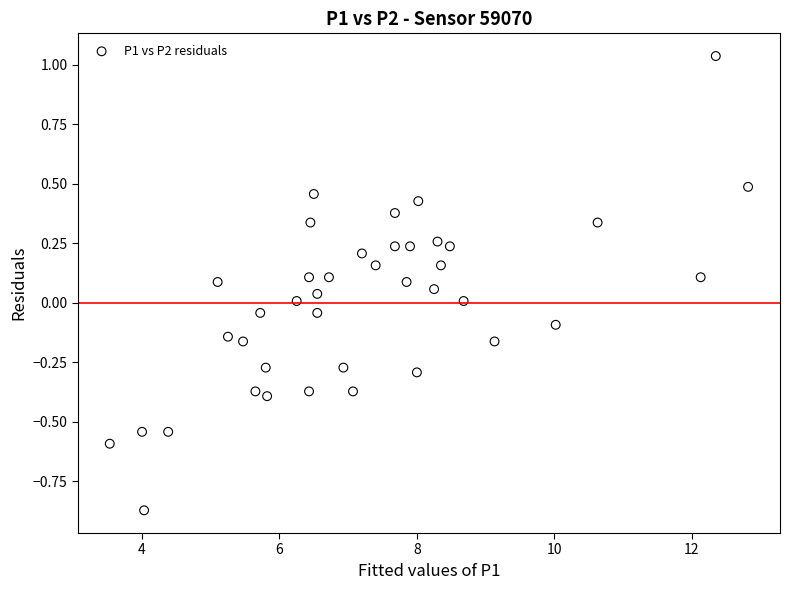

What is the range of Y values (max minus min)?

1.9